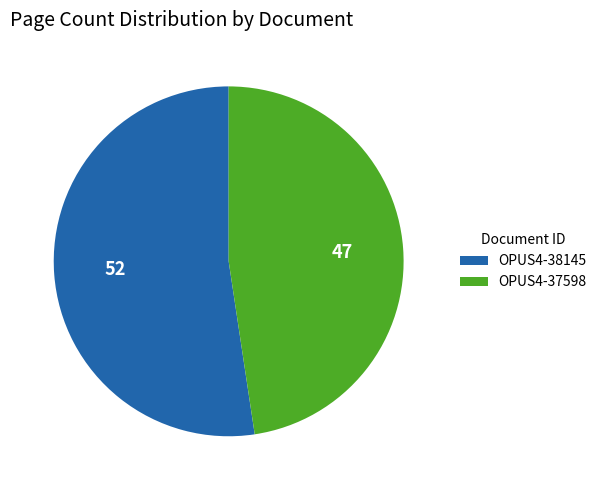

Is the sum of OPUS4-37598 and OPUS4-38145 greater than half?

Yes